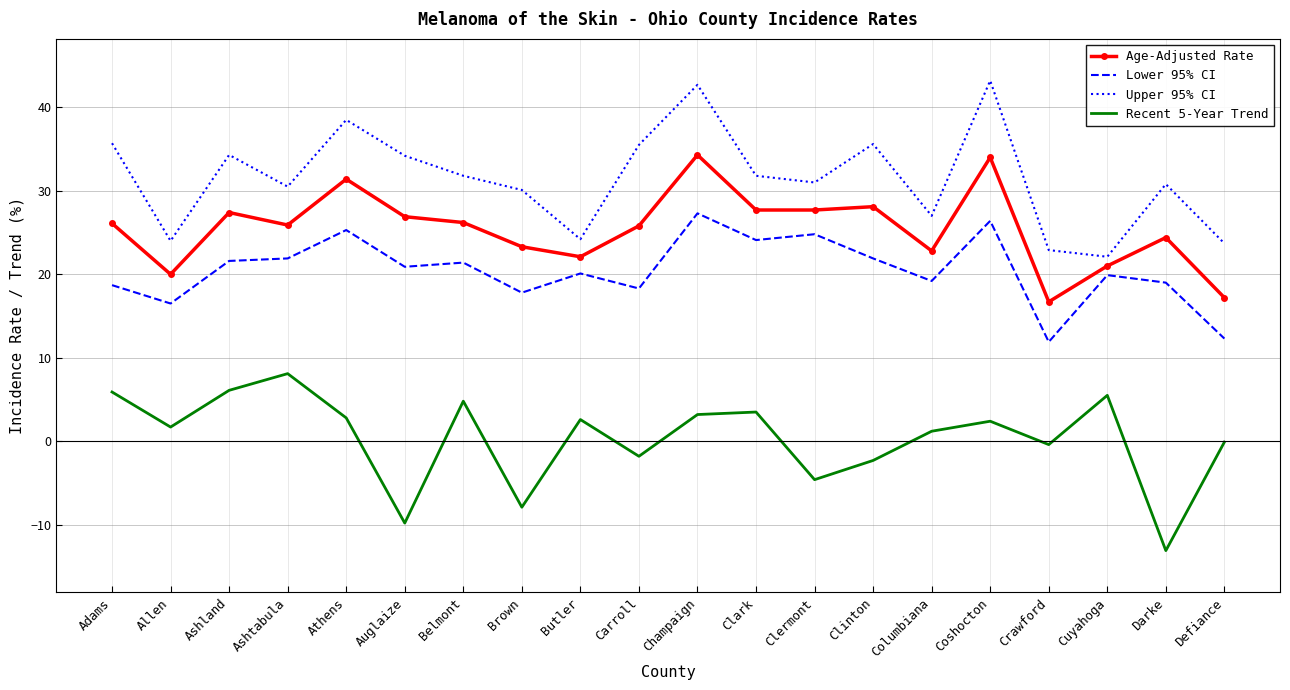

The value of Lower 95% CI at Crawford is 11.9. True or false?

True